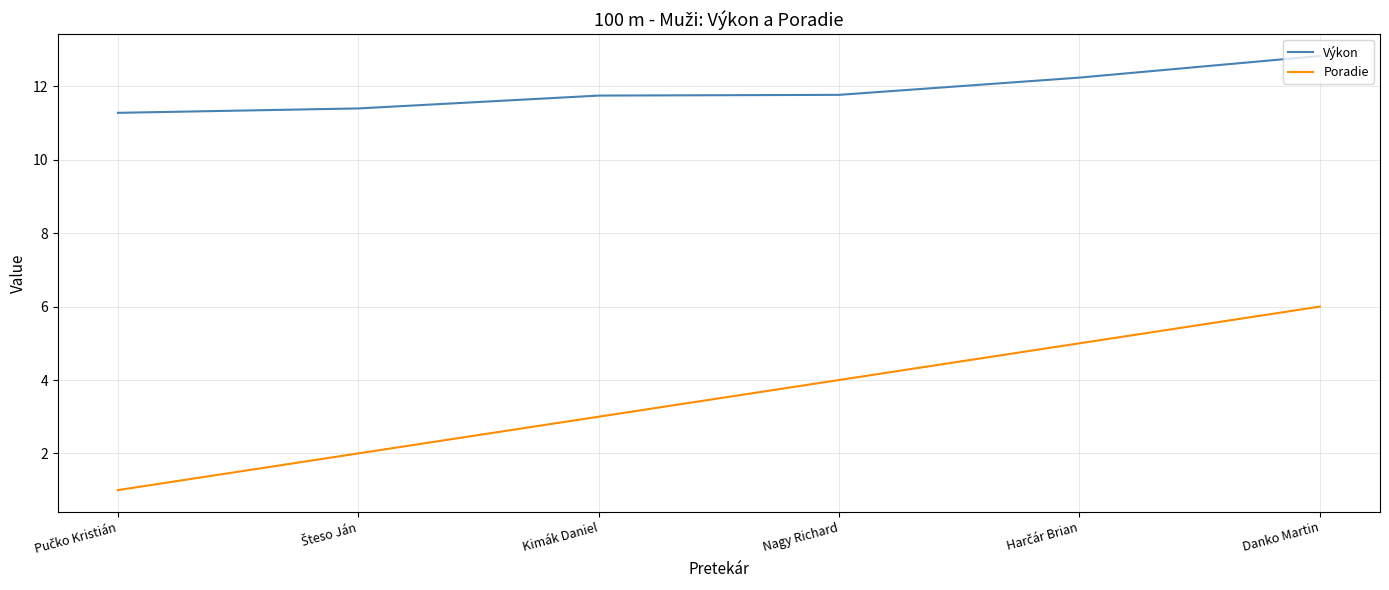

What value does the Výkon series have at Nagy Richard?

11.8